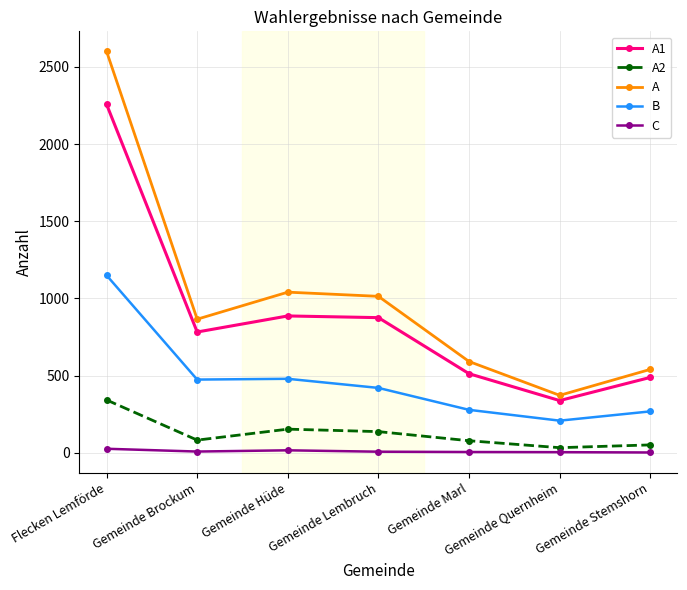

What is the sum of all B values?

3283